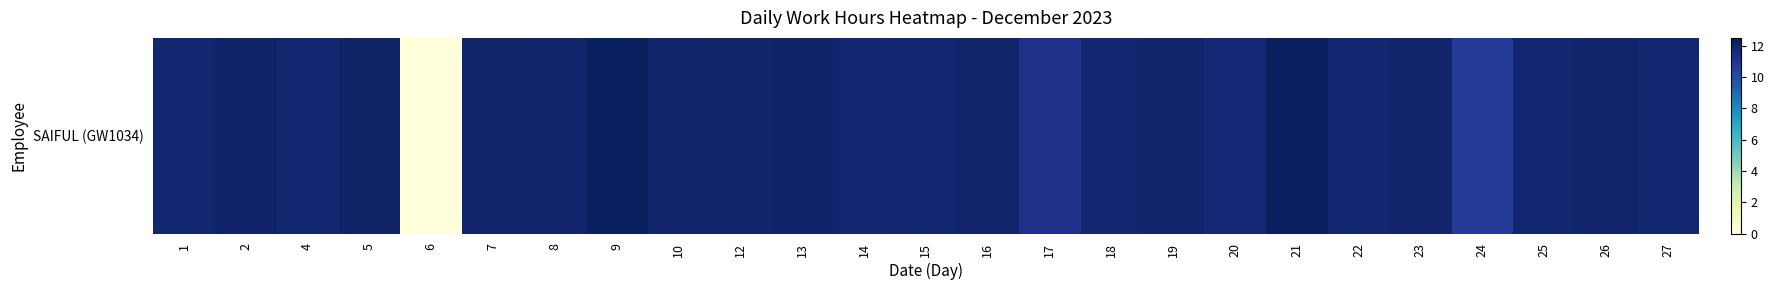

Rank the categories by value from lowest to highest.

6, 24, 17, 20, 22, 25, 1, 4, 27, 15, 18, 14, 10, 23, 26, 8, 19, 12, 7, 16, 13, 2, 5, 21, 9